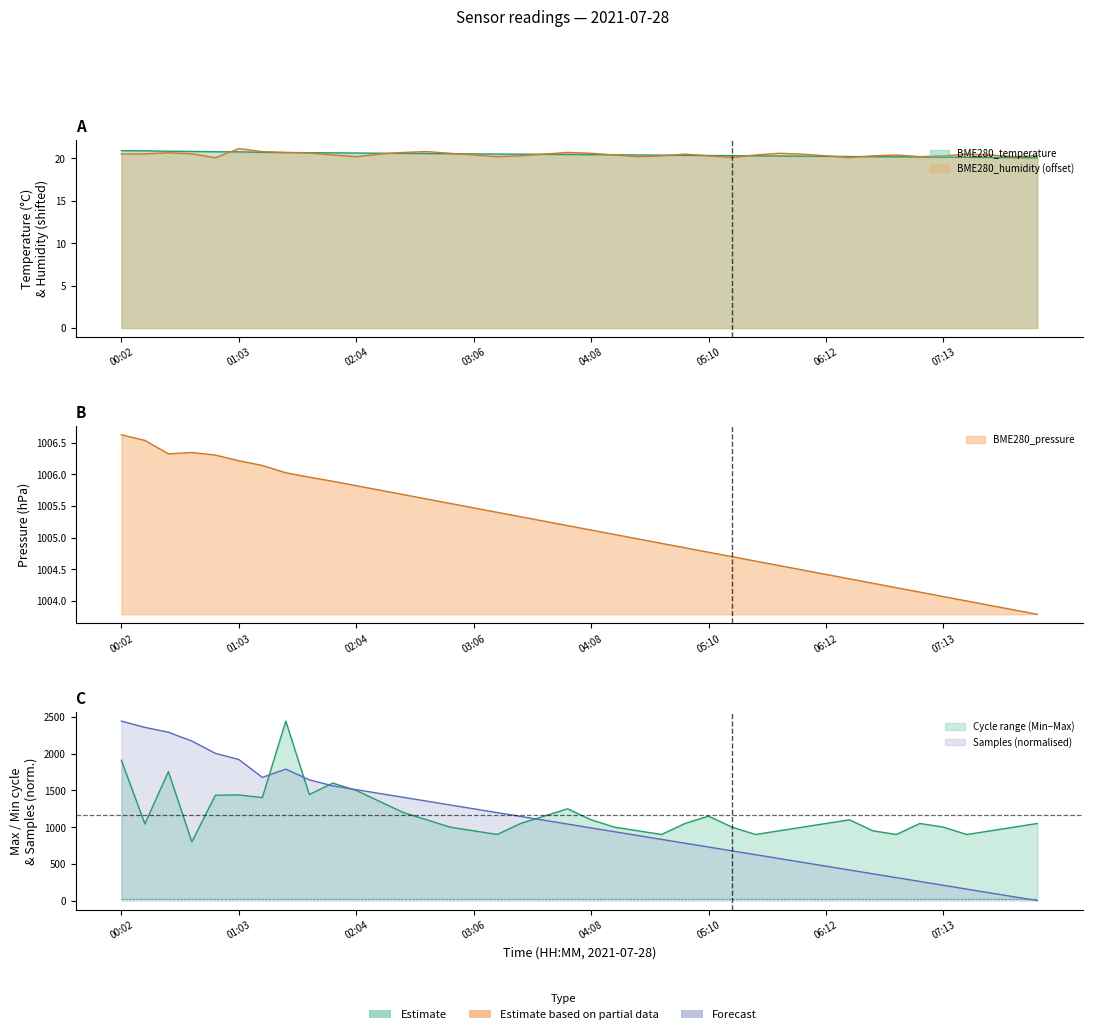

How many data points in Samples are less than 1041?

20